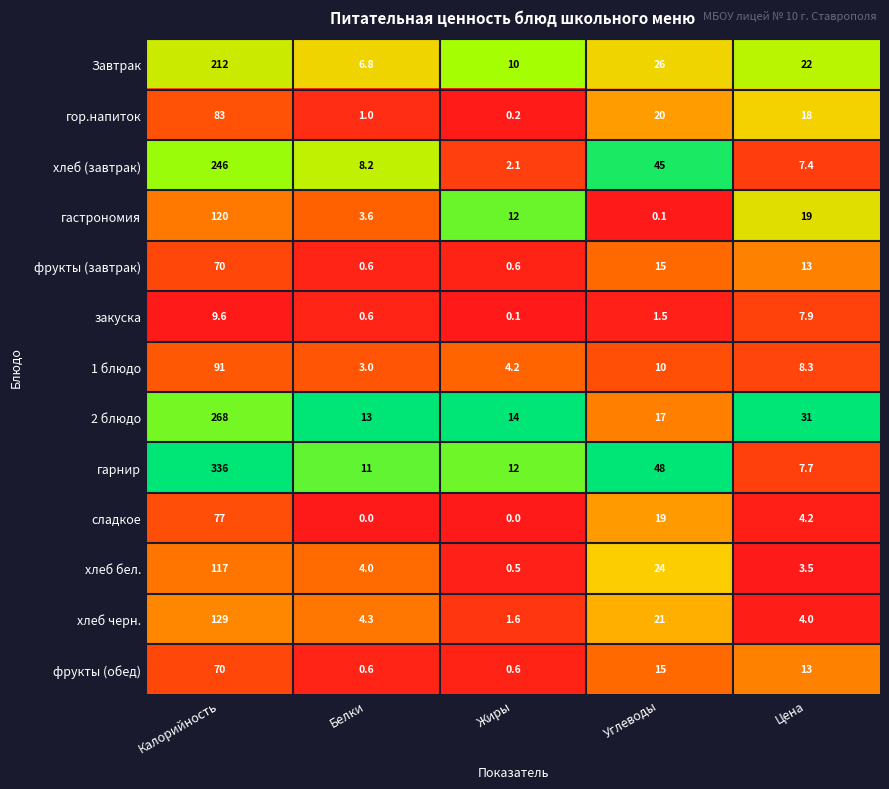

The value of 1 блюдо at Калорийность is 91.0. True or false?

True